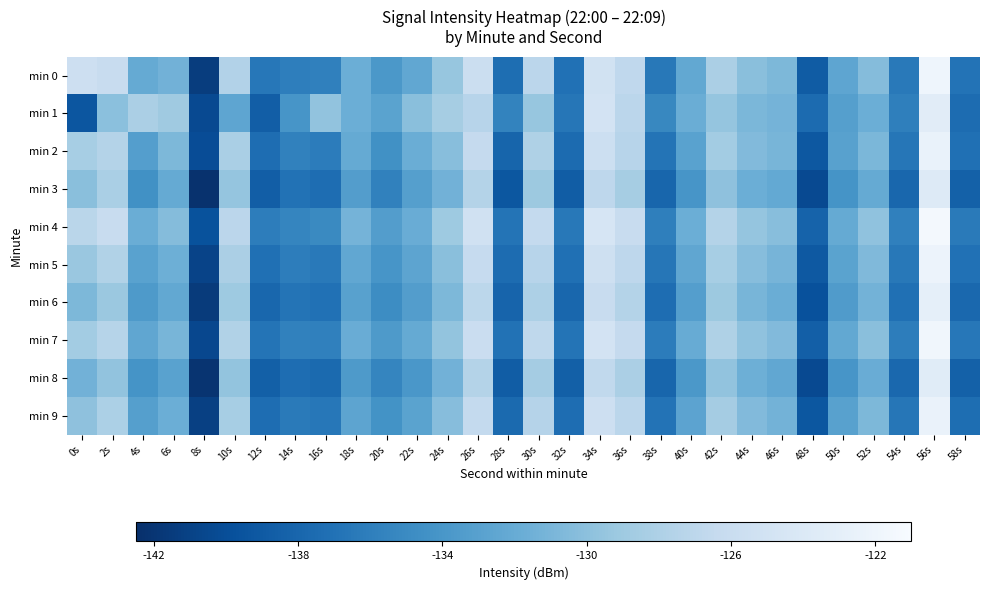

What is the spread (max minus min) of values at 22s?

3.8